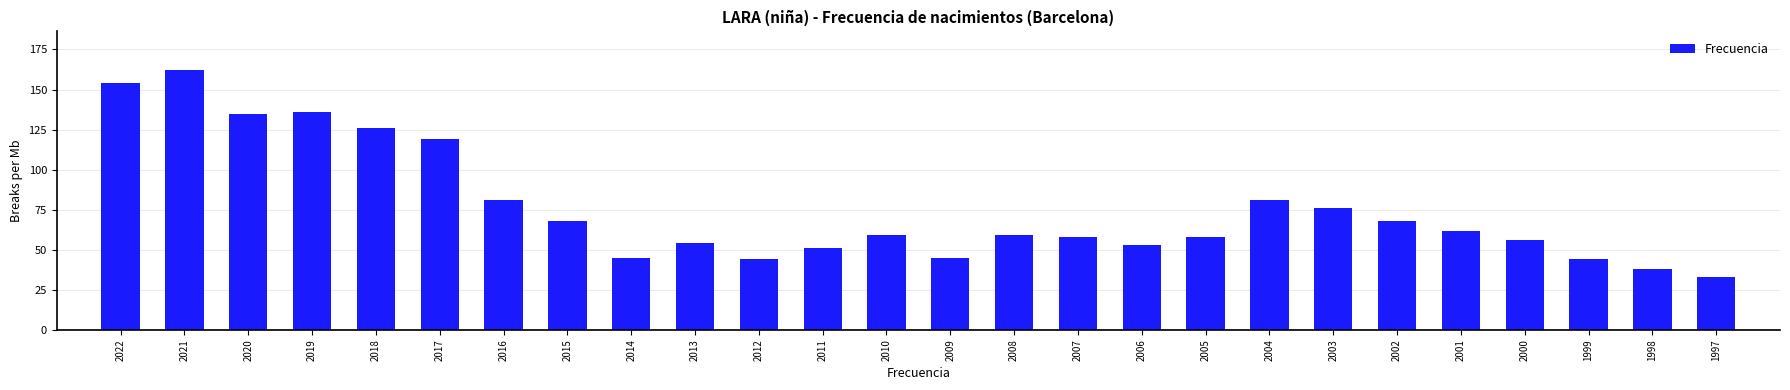

Reading left to right, list all the values displayed in this chart.

2022=154	2021=162	2020=135	2019=136	2018=126	2017=119	2016=81	2015=68	2014=45	2013=54	2012=44	2011=51	2010=59	2009=45	2008=59	2007=58	2006=53	2005=58	2004=81	2003=76	2002=68	2001=62	2000=56	1999=44	1998=38	1997=33